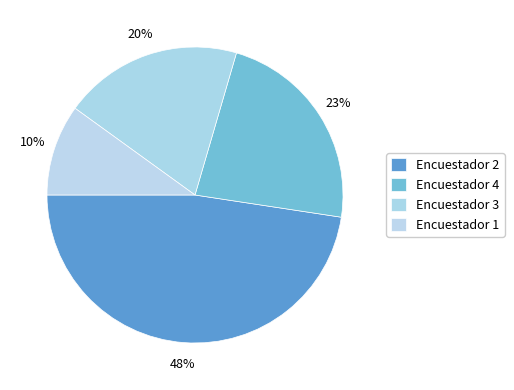

Which slice is the smallest?

Encuestador 1